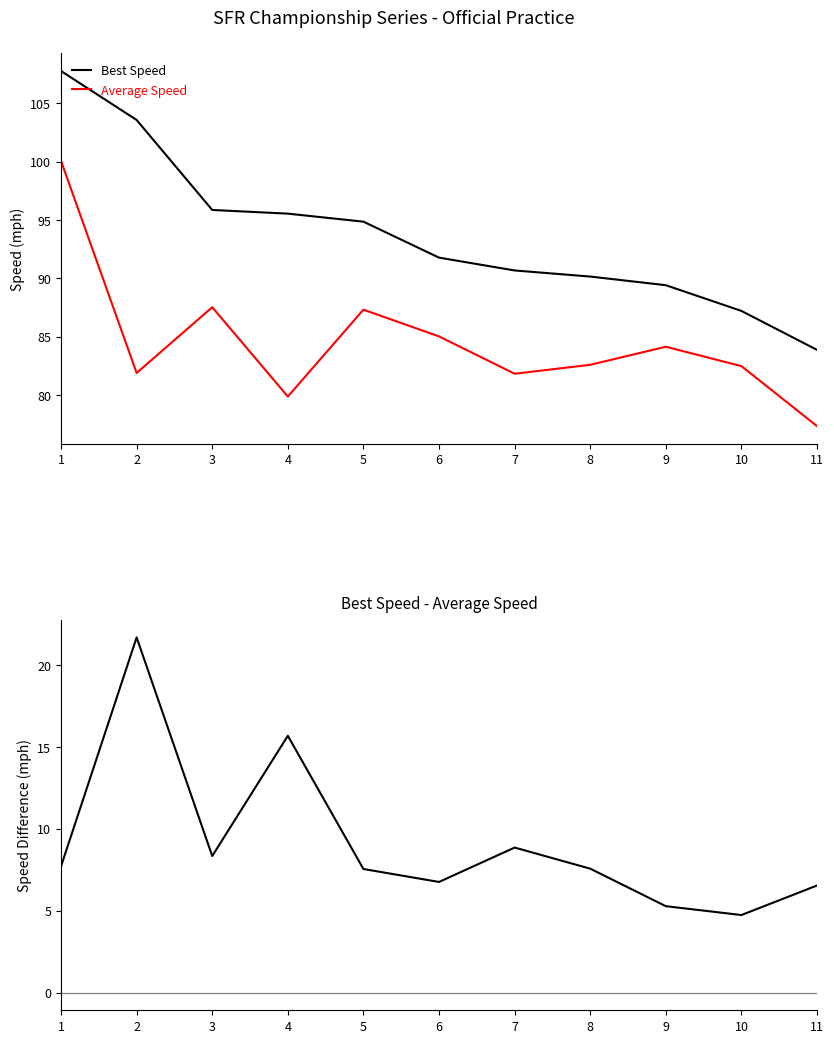

List the series in order of their peak value, lowest first.

Best Speed - Average Speed, Average Speed, Best Speed